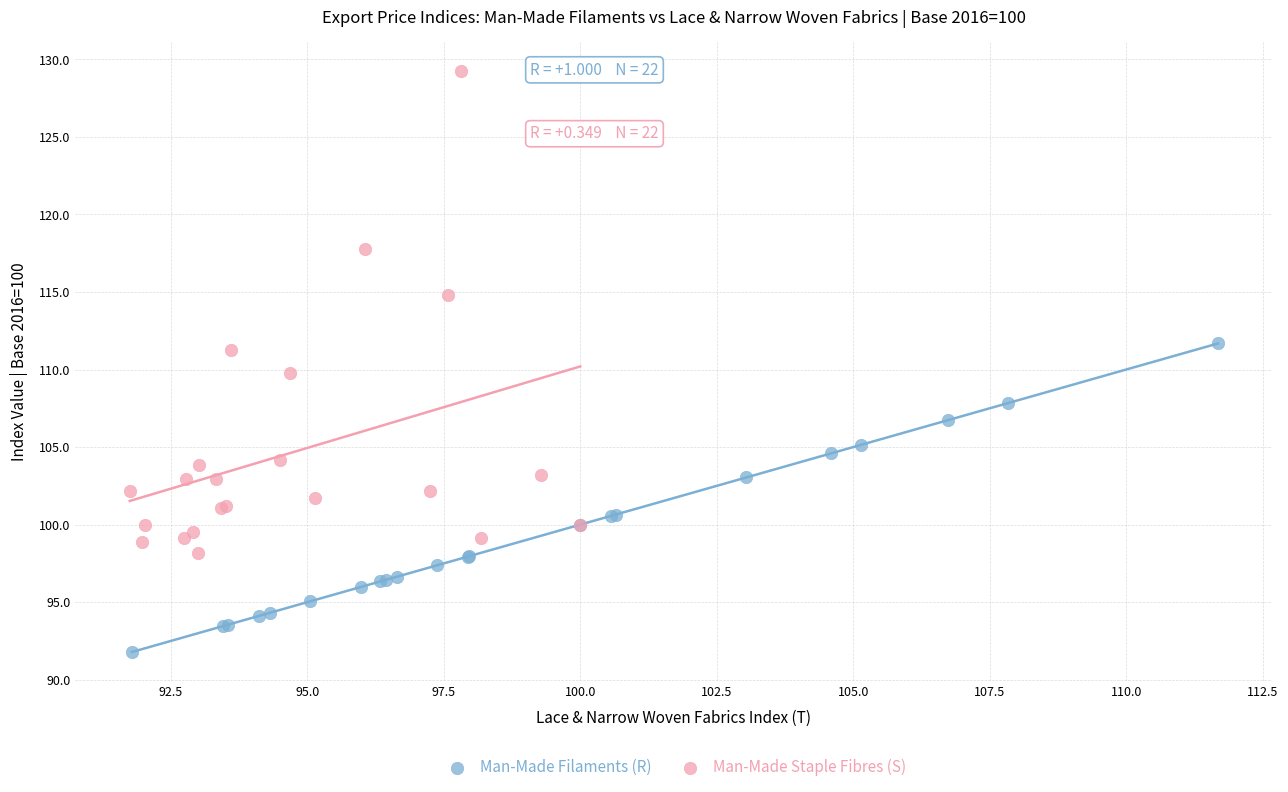

Which series contains the lowest Y value?

Man-Made Filaments (R)